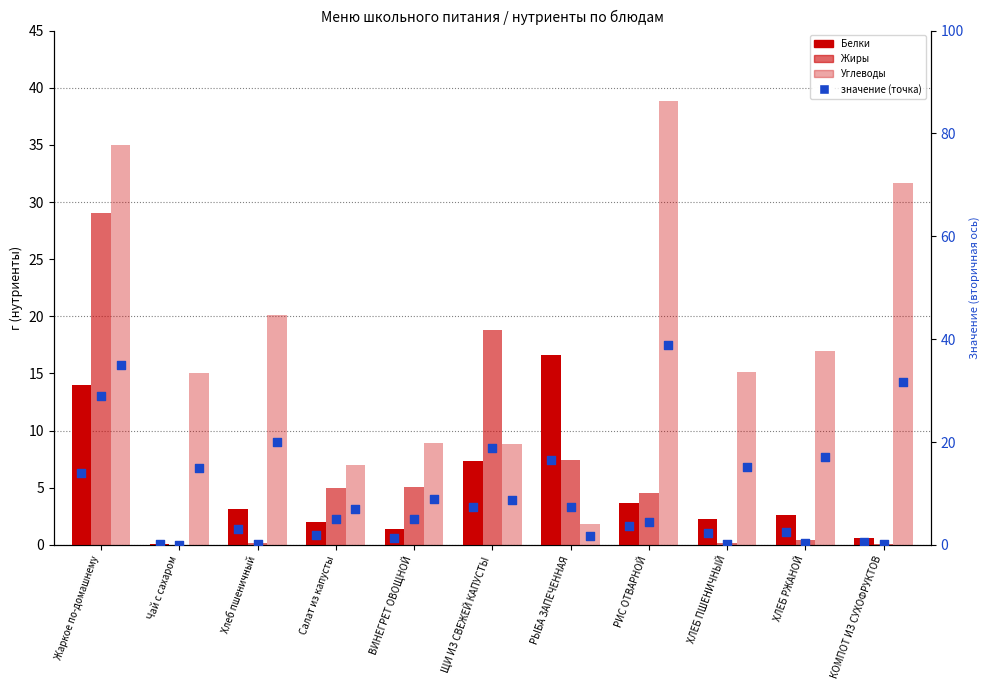

At which category is the sum across all series the highest?

Жаркое по-домашнему